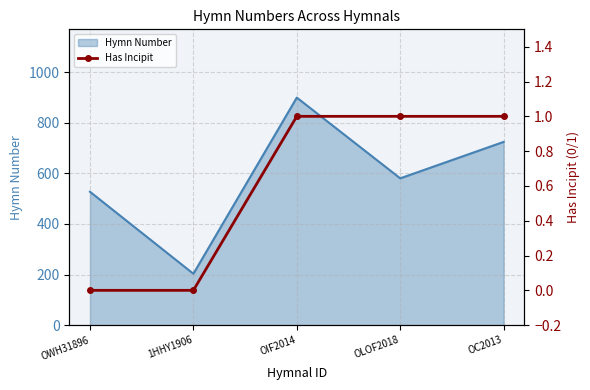

At which label does Hymn Number reach its peak?

OIF2014